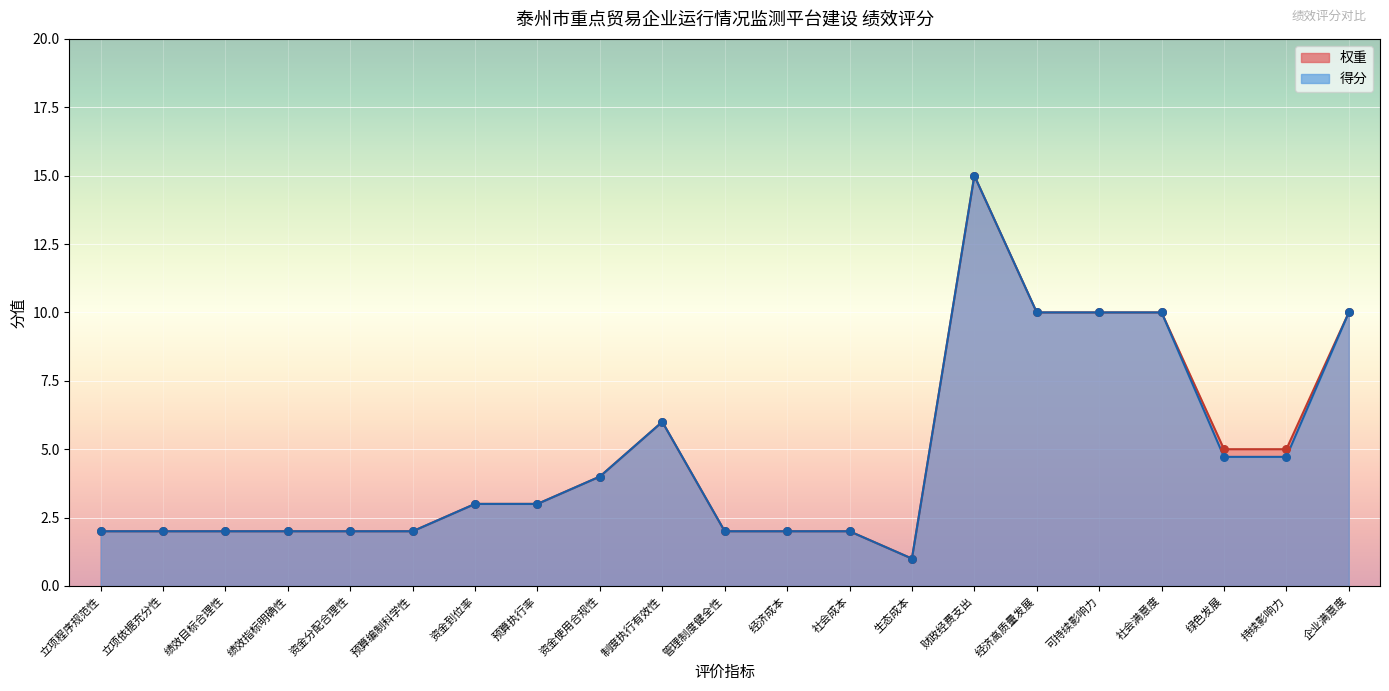

What is the total value across all series at 财政经费支出?

30.0